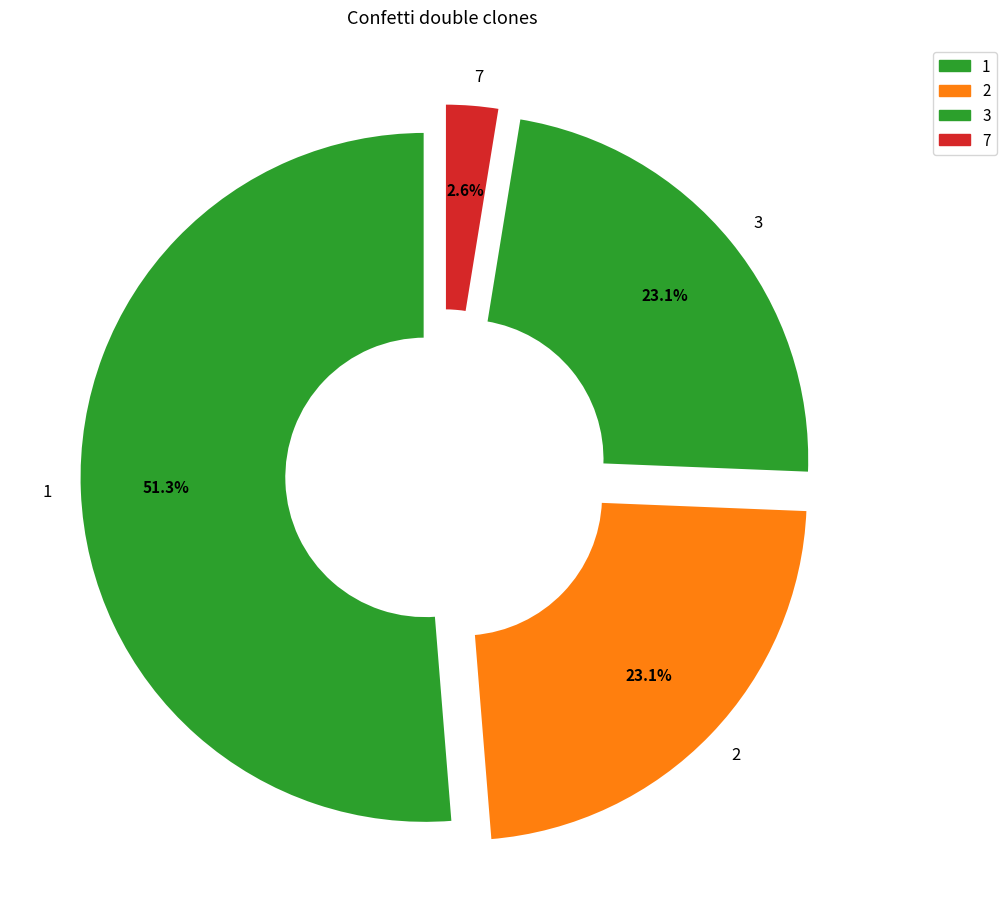

Which slice is the largest?

1